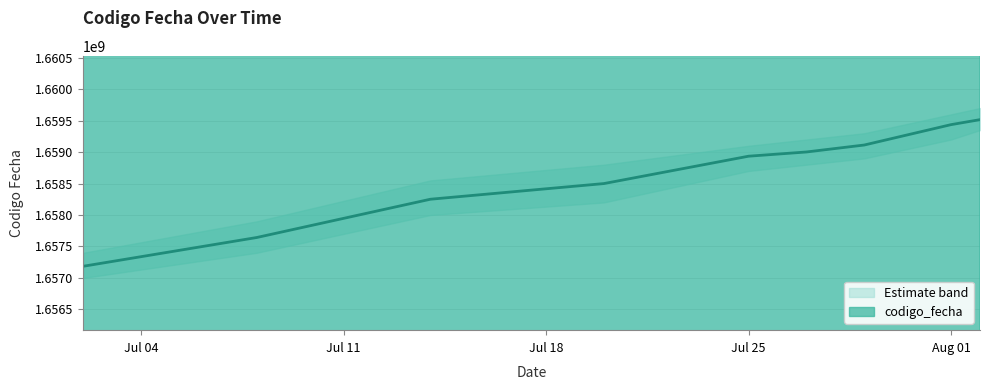

What is the sum of all values?

14927580852